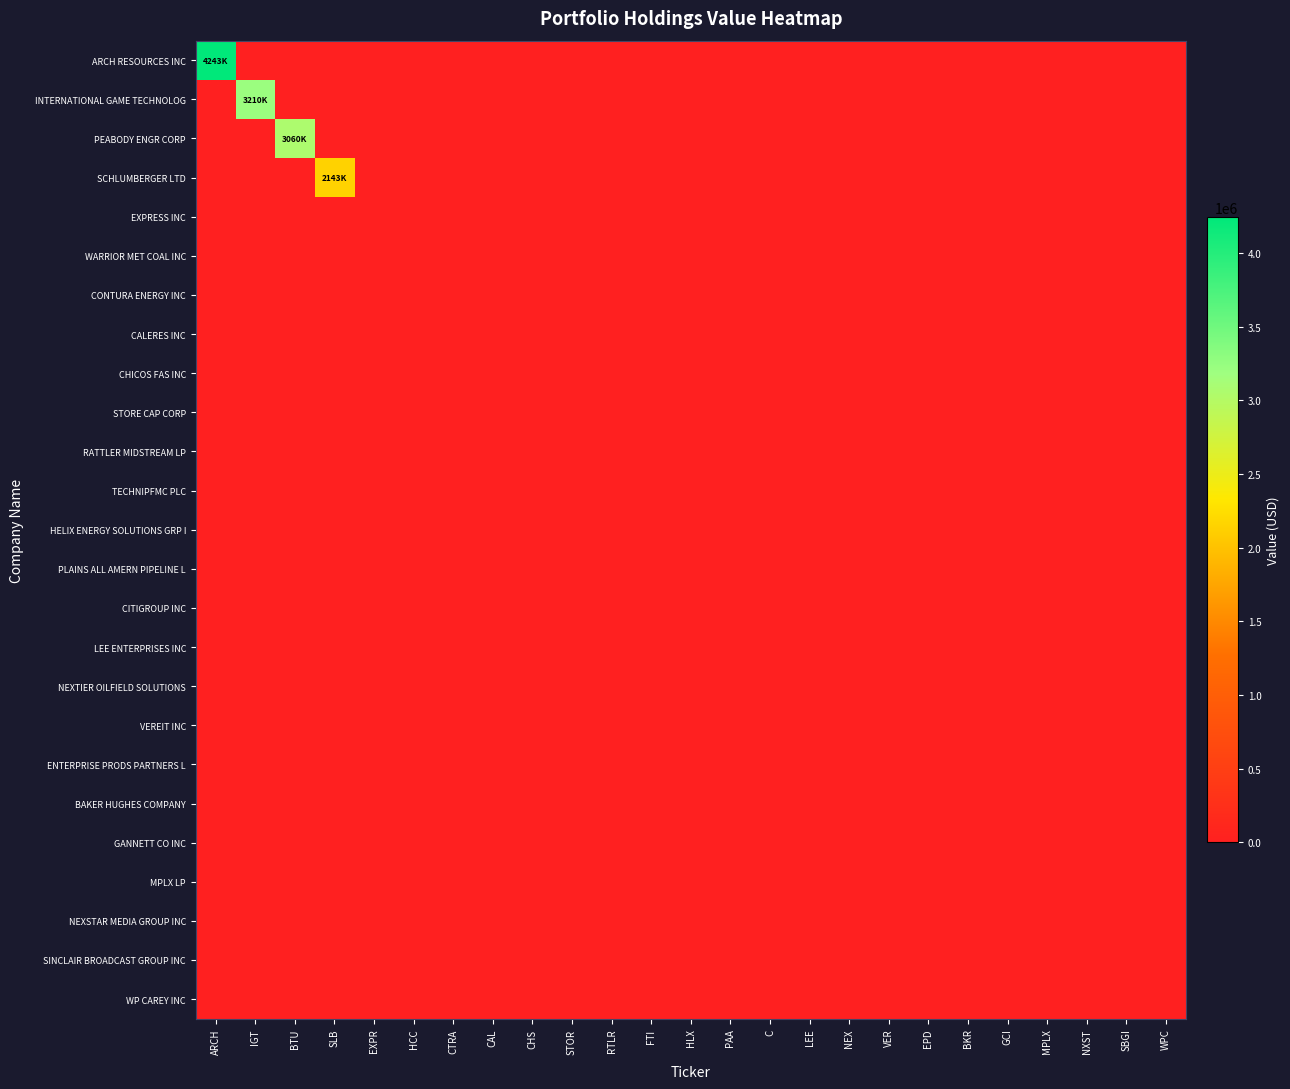

Which series has the largest total across all categories?

ARCH RESOURCES INC